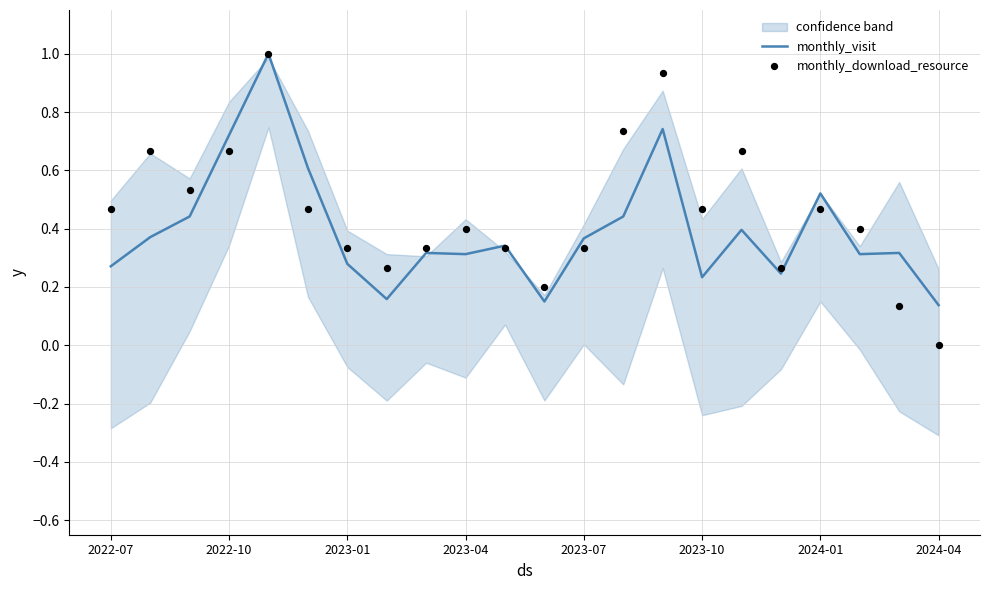

At how many categories does at least one series exceed 0?

22